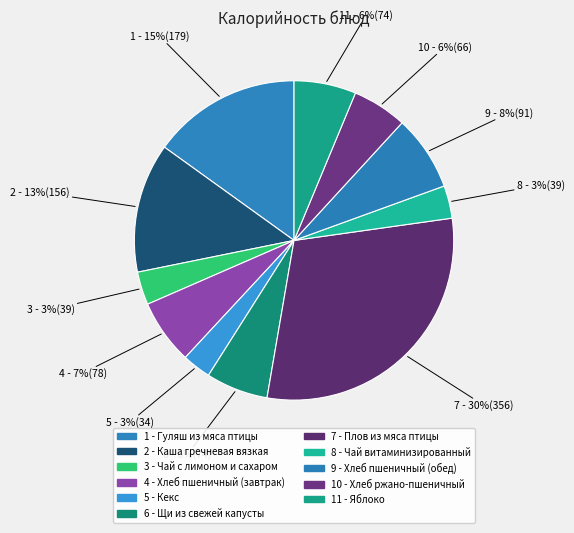

Rank the categories by value from lowest to highest.

Кекс, Чай витаминизированный, Чай с лимоном и сахаром, Хлеб ржано-пшеничный, Яблоко, Щи из свежей капусты, Хлеб пшеничный (завтрак), Хлеб пшеничный (обед), Каша гречневая вязкая, Гуляш из мяса птицы, Плов из мяса птицы